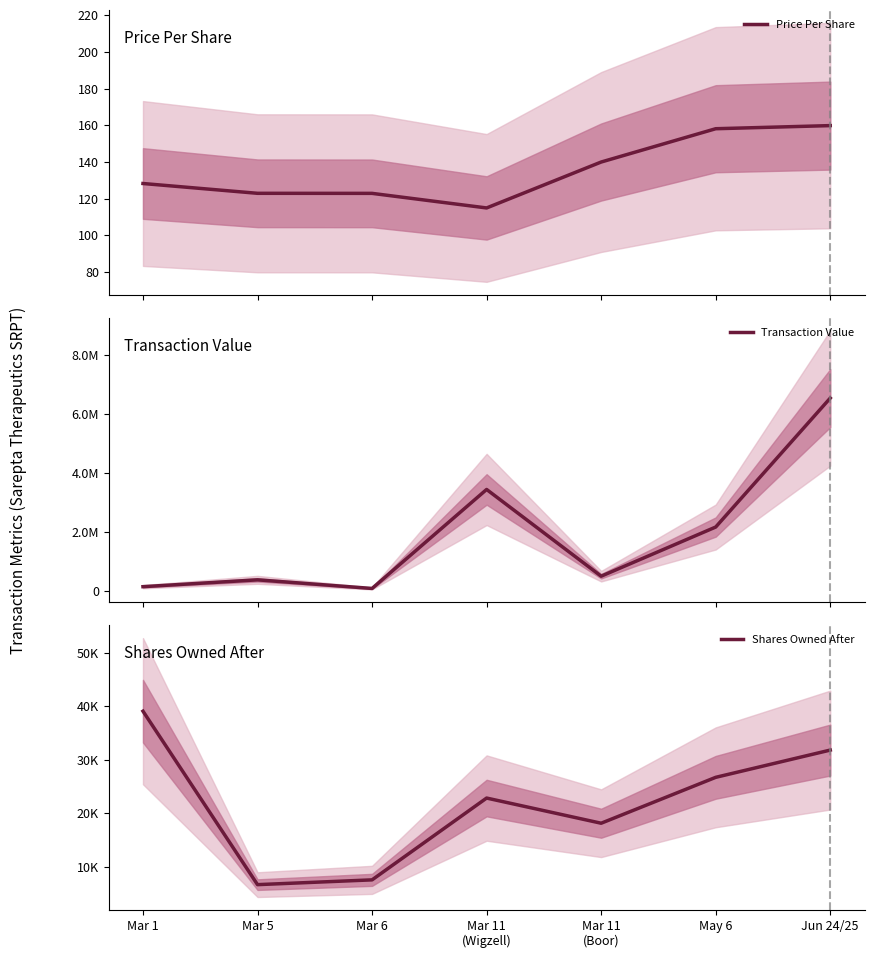

What is the label of the 1st point from the left?

Mar 1